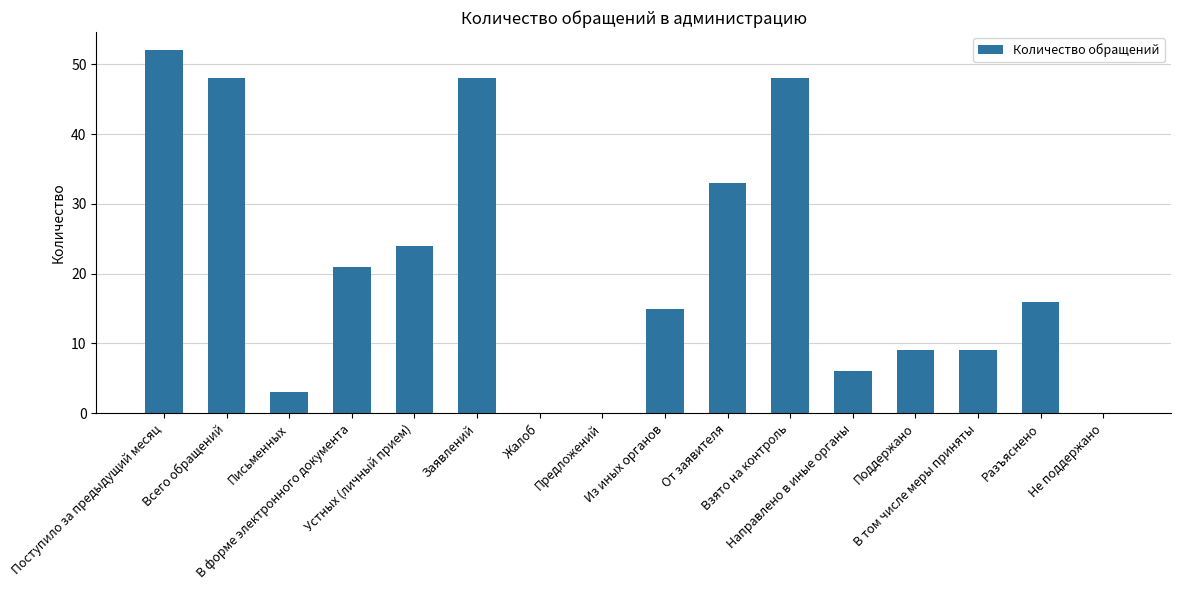

Reading left to right, extract all data points from this chart.

52	48	3	21	24	48	0	0	15	33	48	6	9	9	16	0